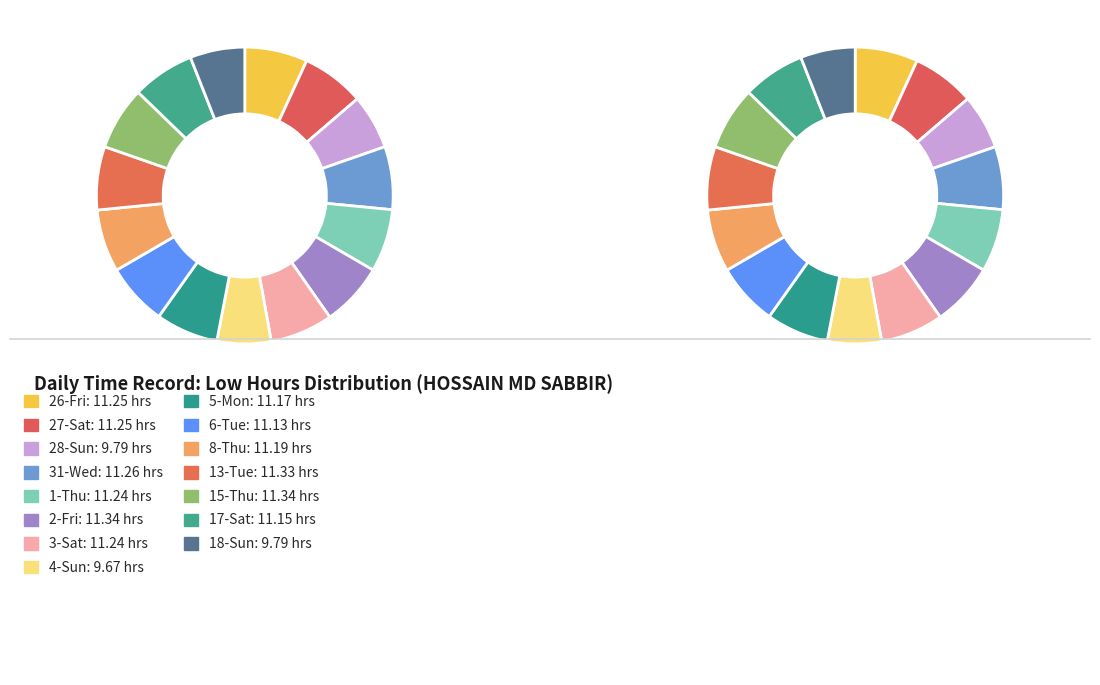

To the nearest percent, what is the combined percentage of 4-Sun and 13-Tue?

13%